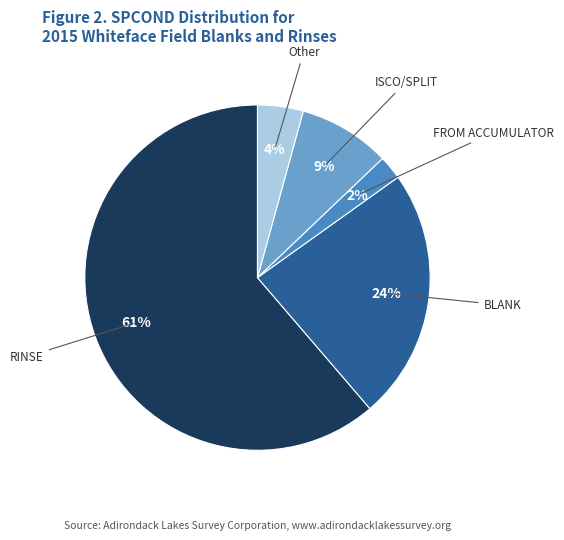

Do FROM ACCUMULATOR and BLANK together represent more than half of the pie?

No